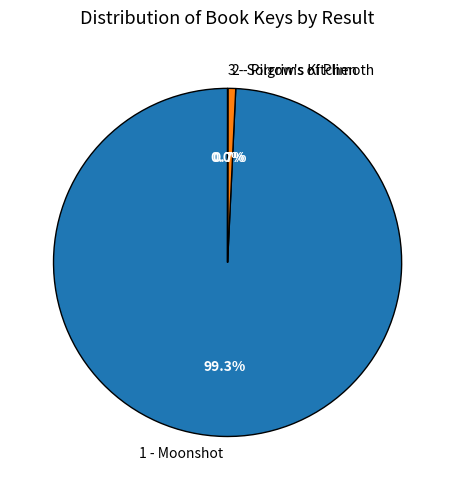

To the nearest percent, what is the average slice percentage?

33%